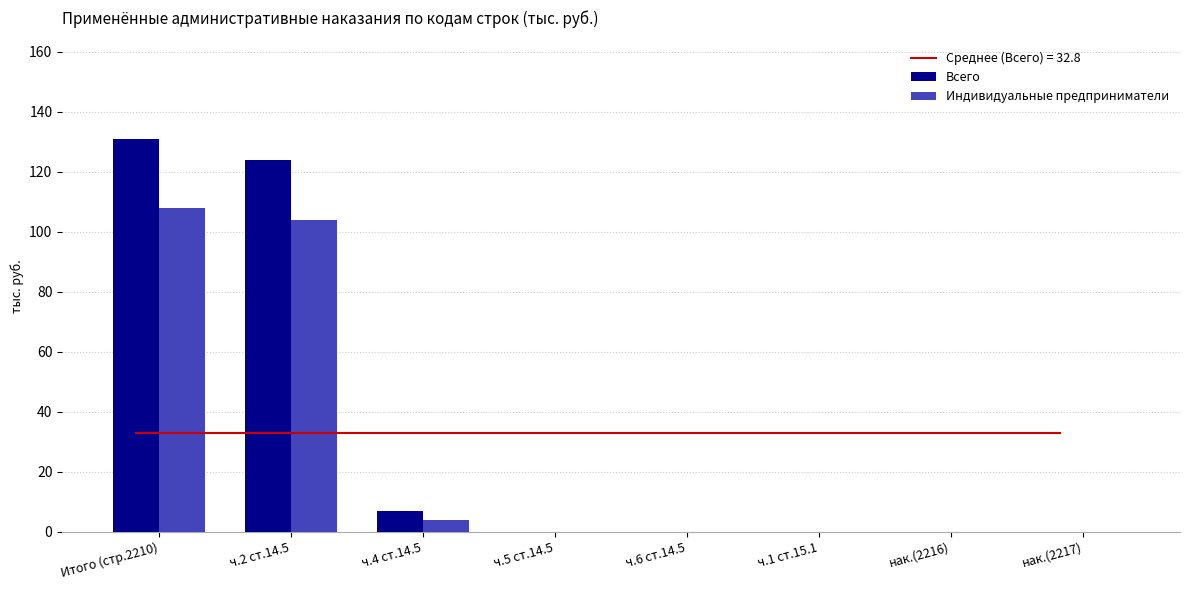

List the labels in order of Индивидуальные предприниматели value, largest first.

Итого (стр.2210), ч.2 ст.14.5, ч.4 ст.14.5, ч.5 ст.14.5, ч.6 ст.14.5, ч.1 ст.15.1, нак.(2216), нак.(2217)